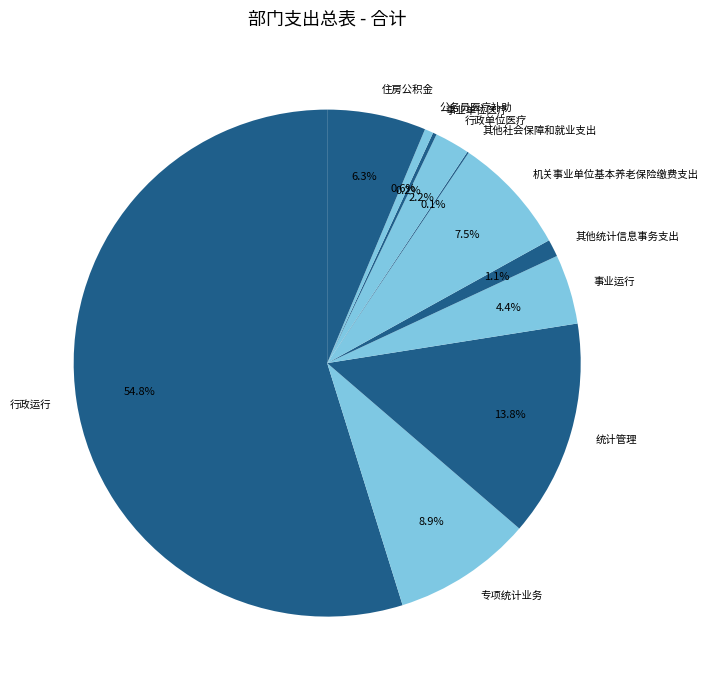

Which category has the biggest portion of the pie?

行政运行